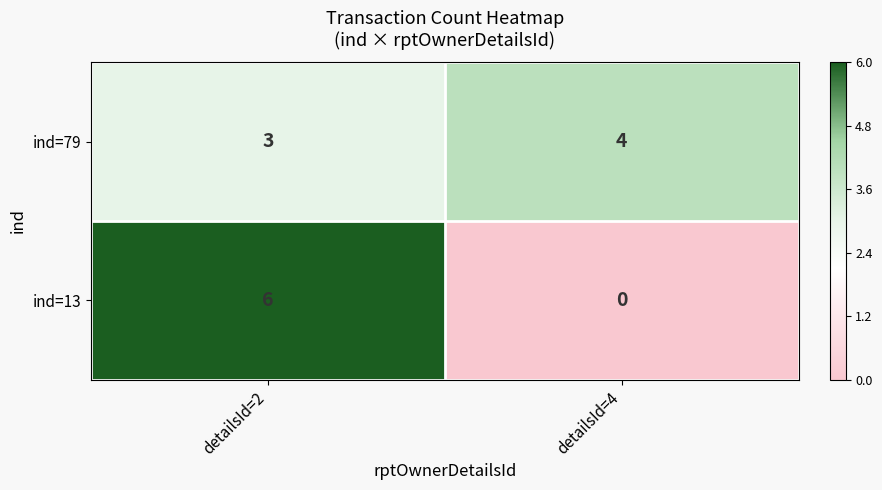

Is it true that ind=13 equals -4 at detailsId=4?

False